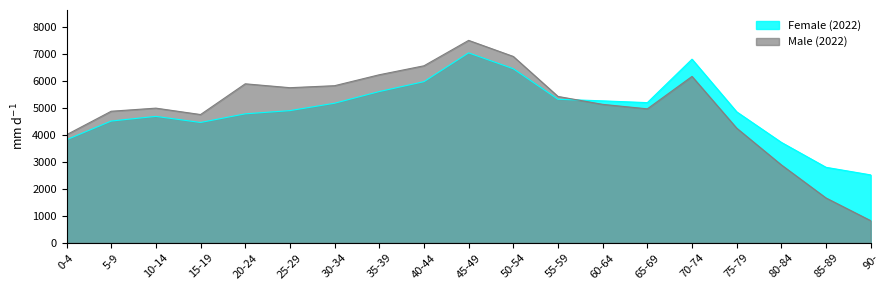

Where do Male (2022) and Female (2022) first cross each other?

55-59 and 60-64